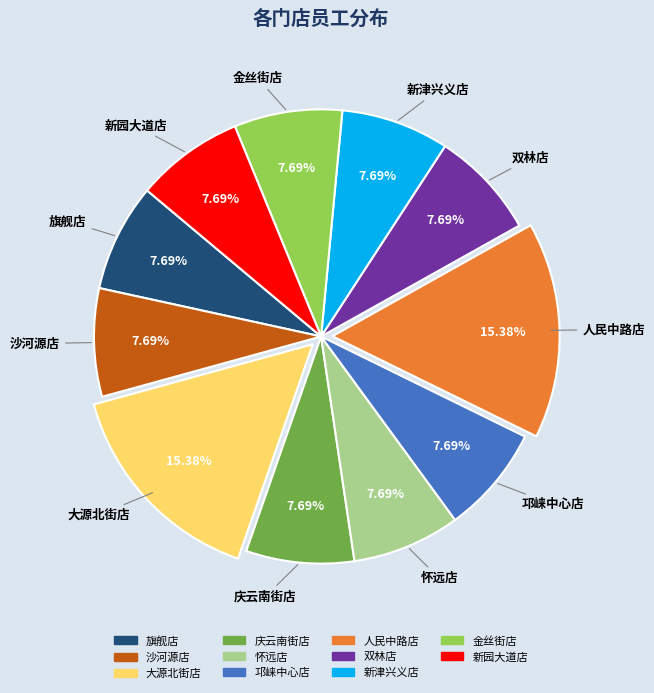

Approximately how many times larger is the value at 庆云南街店 compared to 旗舰店?

1.0